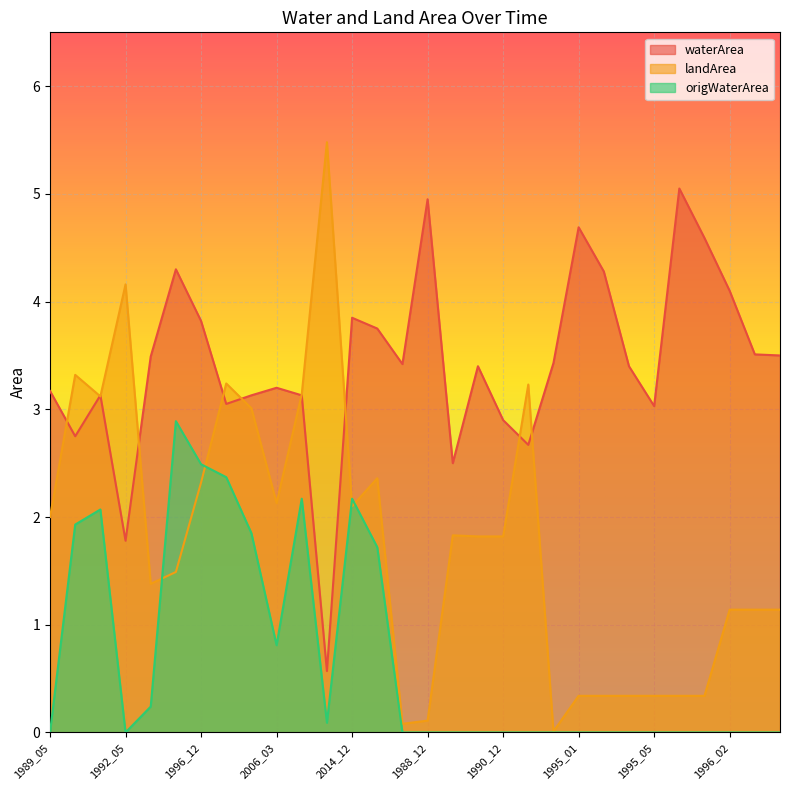

Between 1994_12 and 1993_04, which series saw the biggest shift?

origWaterArea